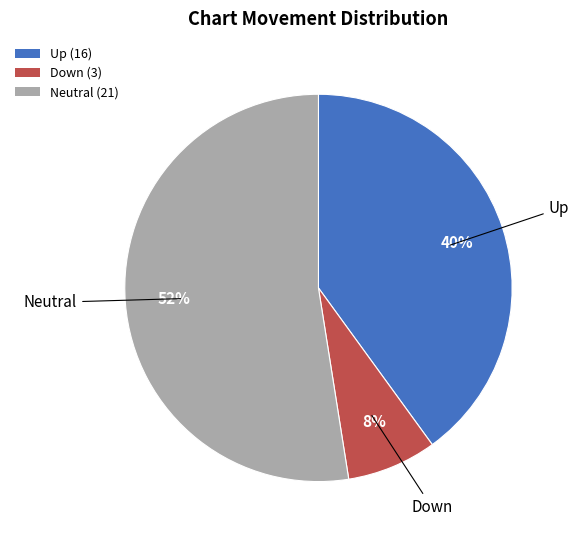

What is the largest slice in the pie chart?

Neutral (21)